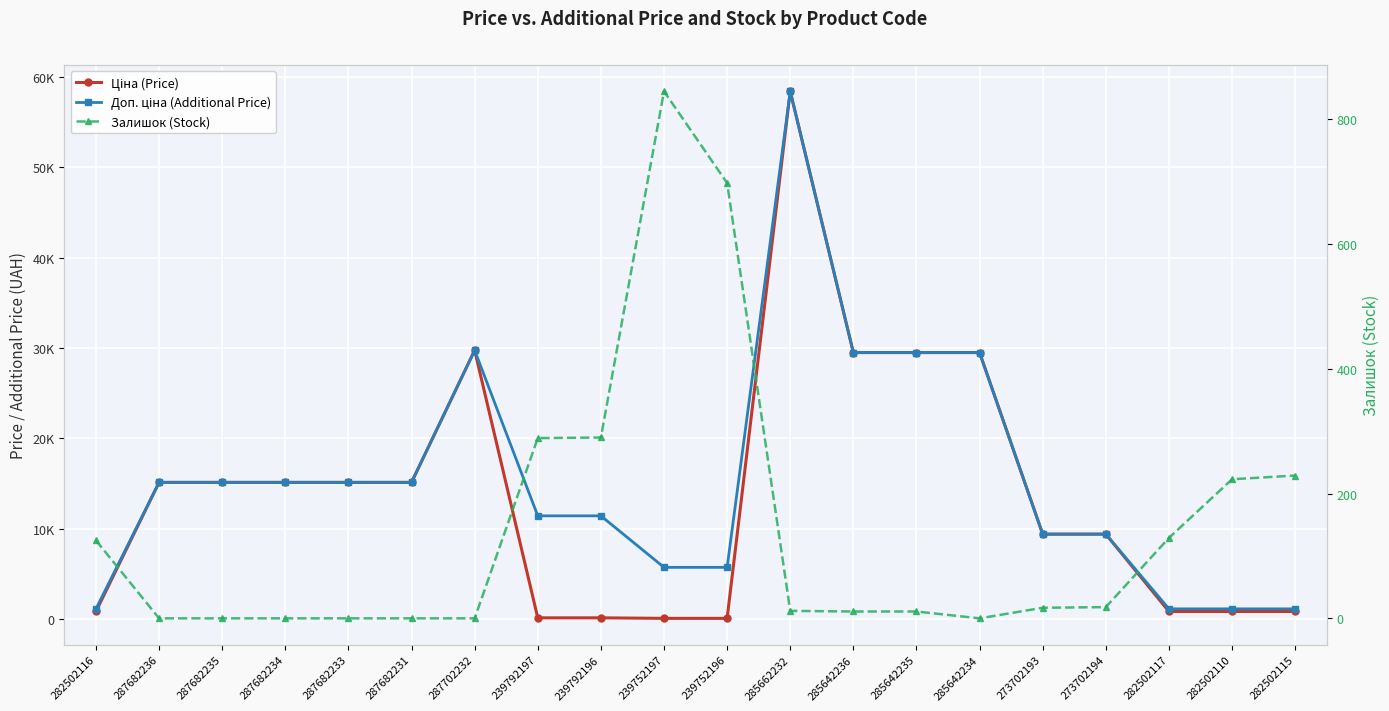

What are all the series names shown in the legend?

Ціна (Price), Доп. ціна (Additional Price), Залишок (Stock)